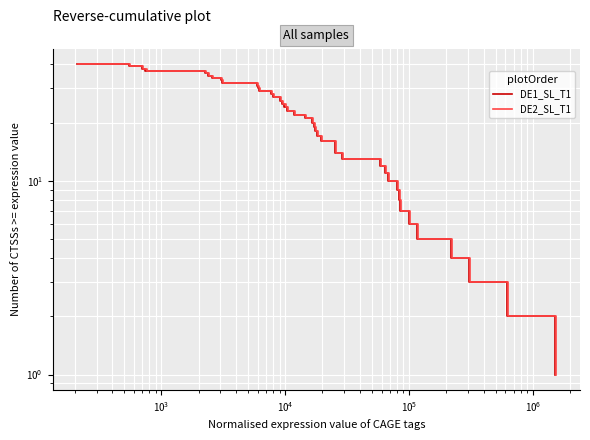

How many lines are shown in the chart?

2